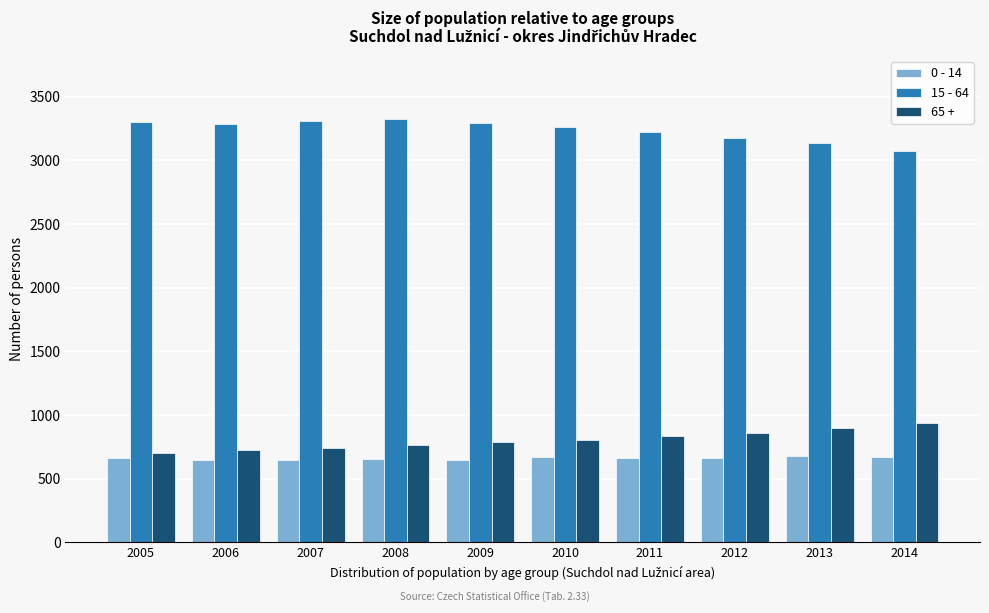

The value of 15 - 64 at 2014 is 3073. True or false?

True